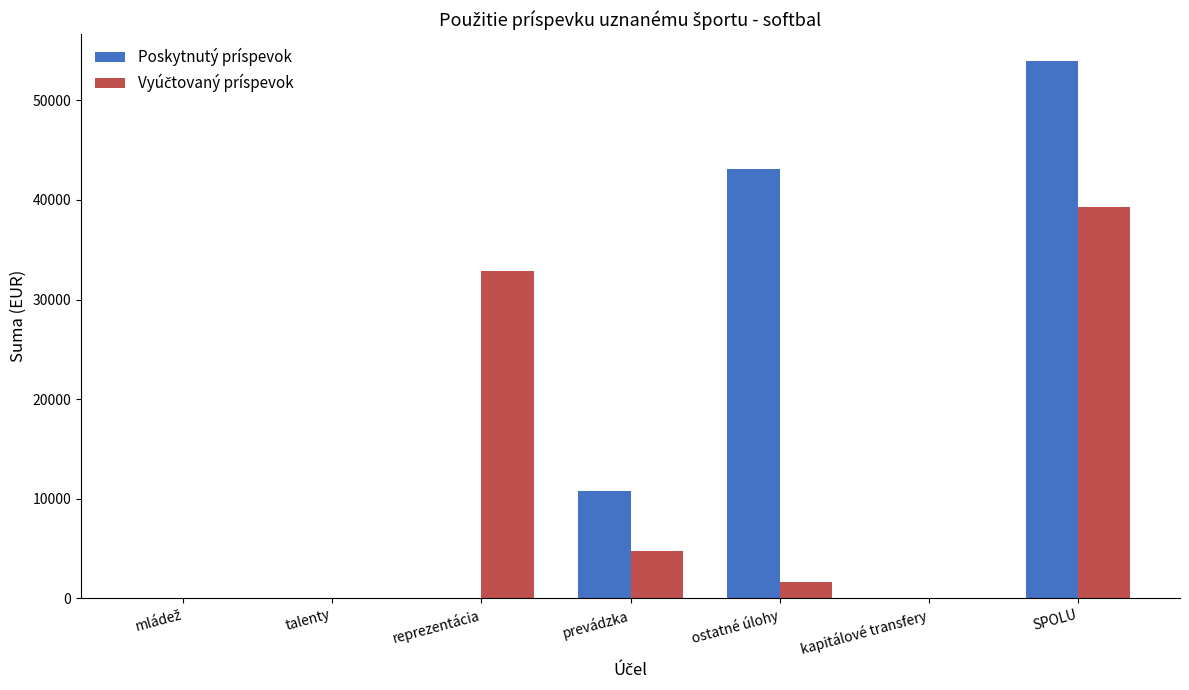

Is it true that Poskytnutý príspevok equals -17156.6 at reprezentácia?

False